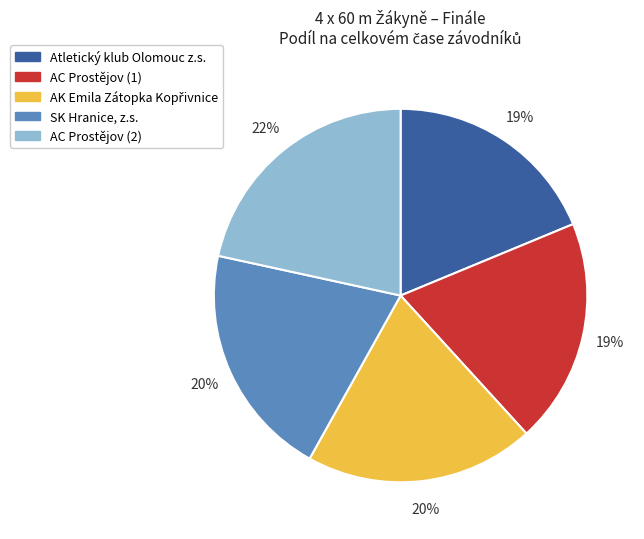

Is there a majority slice in this chart?

No